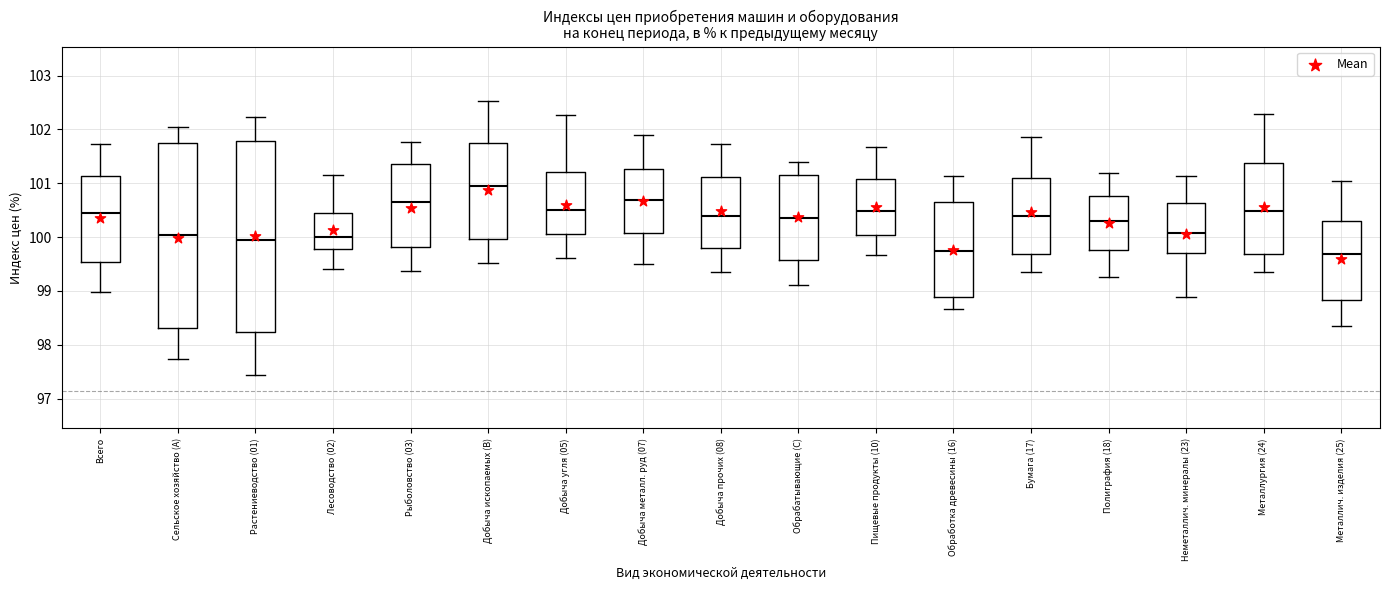

Where does the upper whisker of the box for Всего end on the y-axis? The values are not printed on the chart, so give them approximately, as read against the axis.

101.7